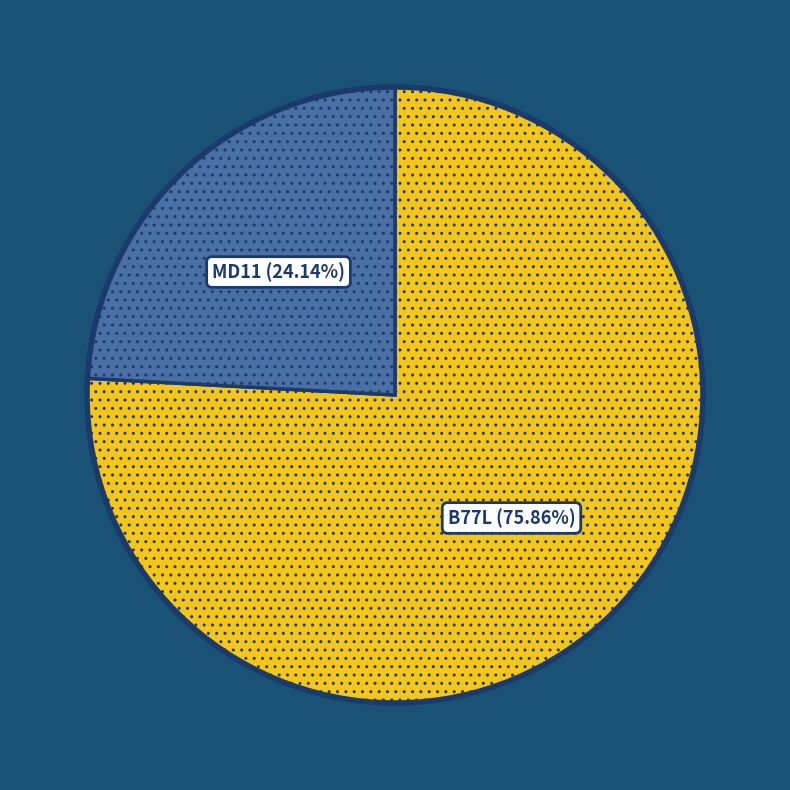

What percentage do MD11 and B77L together represent?

100.0%